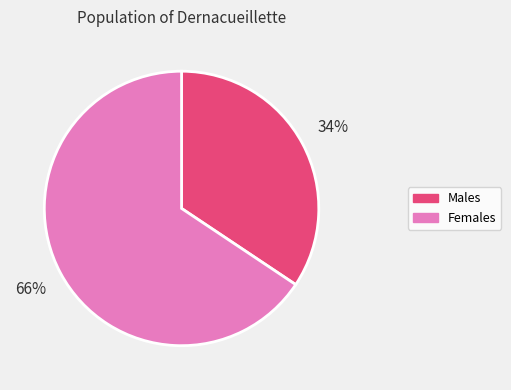

To the nearest percent, what is the average slice percentage?

50%